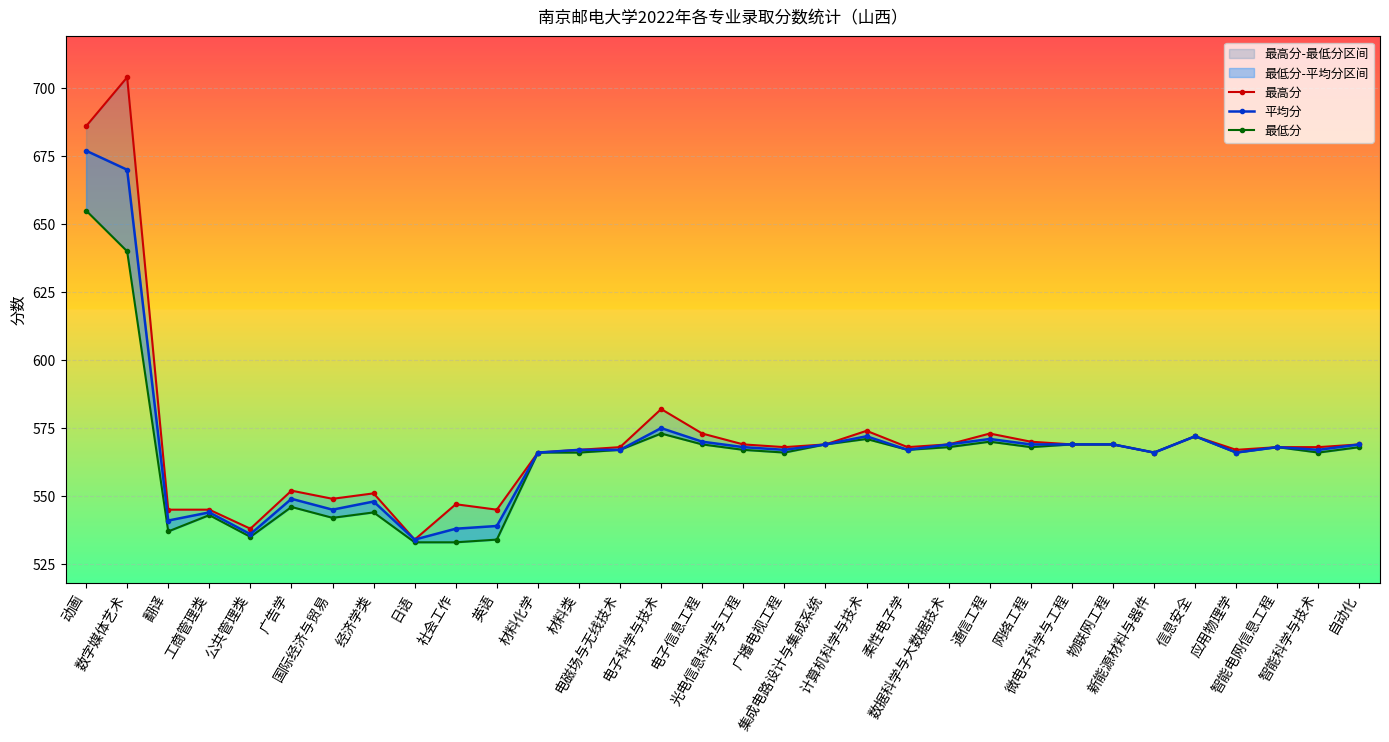

What is the difference between the maximum and minimum values in the 平均分 series?

143